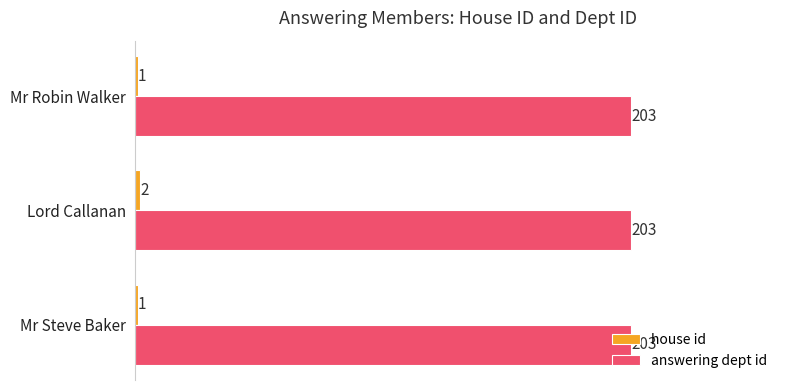

What is the sum of all answering dept id values?

609